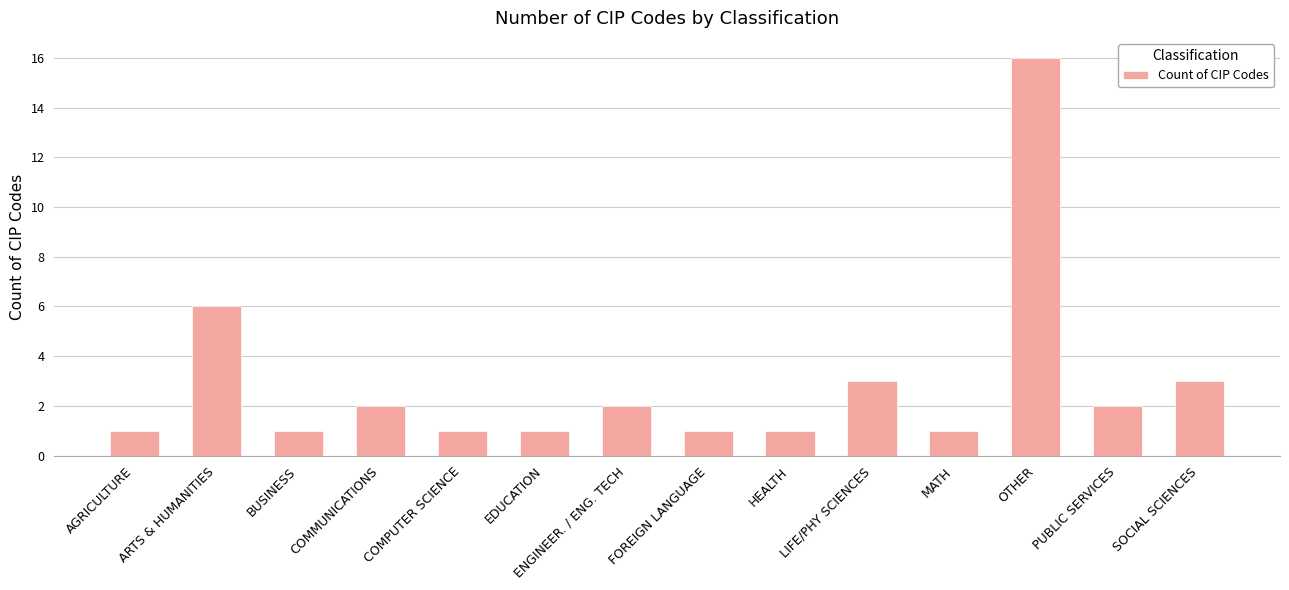

The chart shows a value of 2 at SOCIAL SCIENCES. True or false?

False